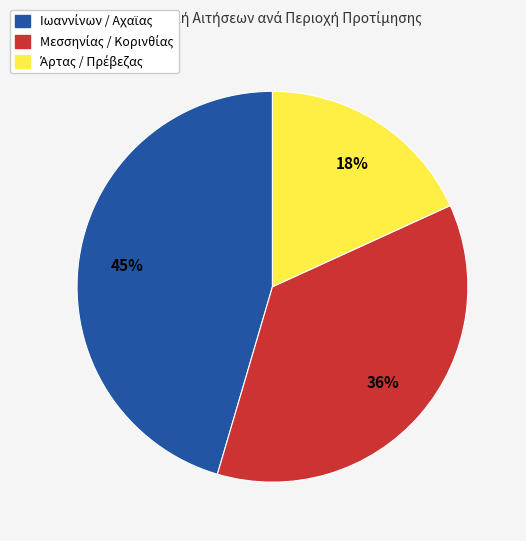

Does any single category account for the majority?

No